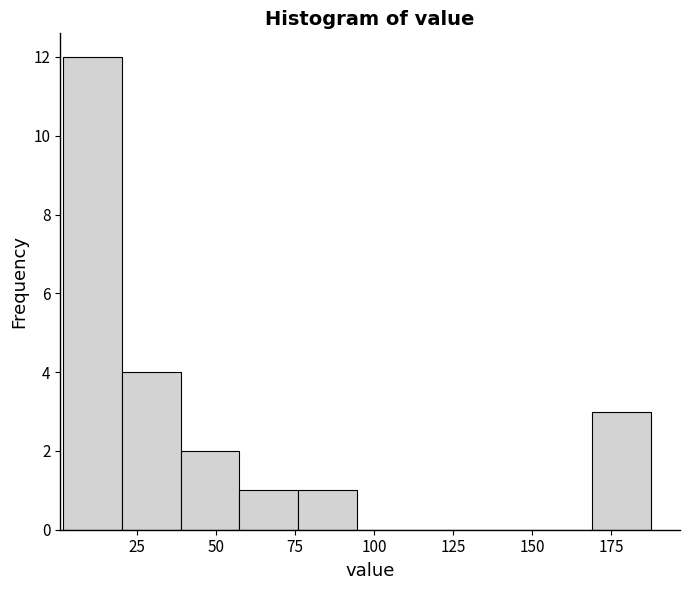

Around what value on the x-axis is the tallest bar? Give the approximate position of its centre, as read against the axis.

10